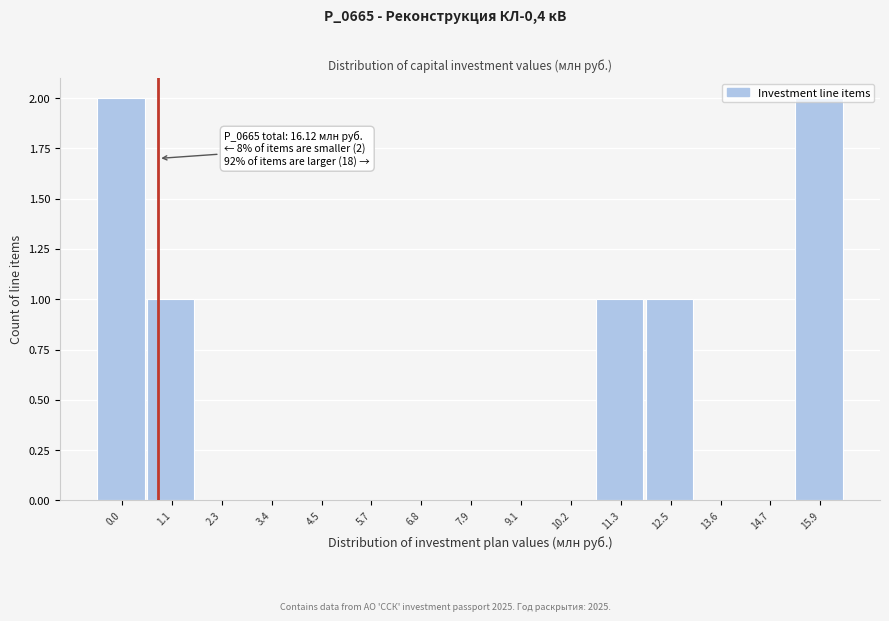

What is the sum of all values?

7